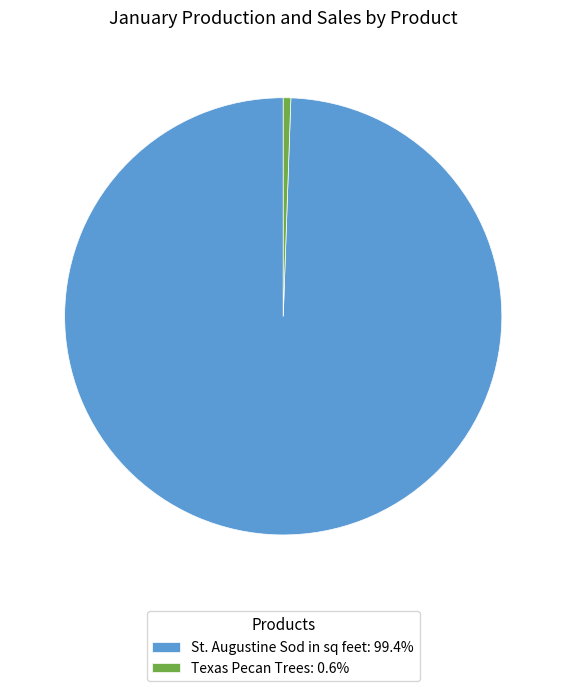

Is the sum of St. Augustine Sod in sq feet: 99.4% and Texas Pecan Trees: 0.6% greater than half?

Yes